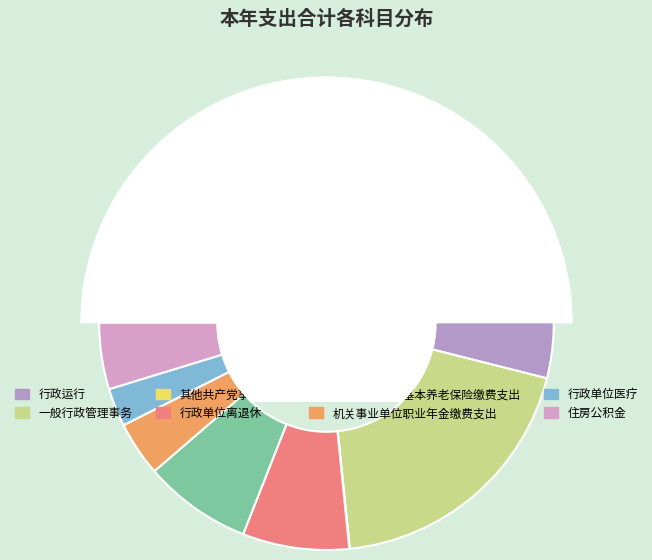

Is 行政运行 the majority of the pie?

Yes